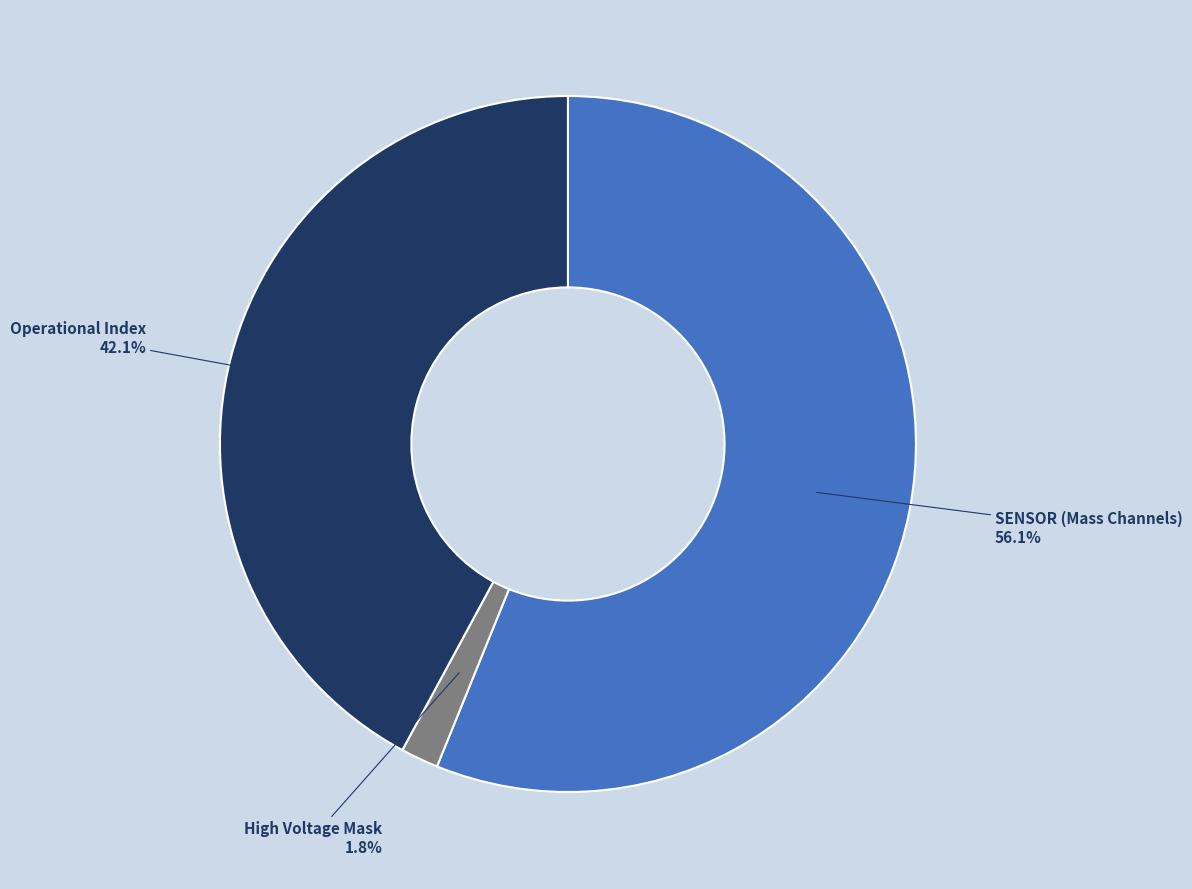

Is there a majority slice in this chart?

Yes